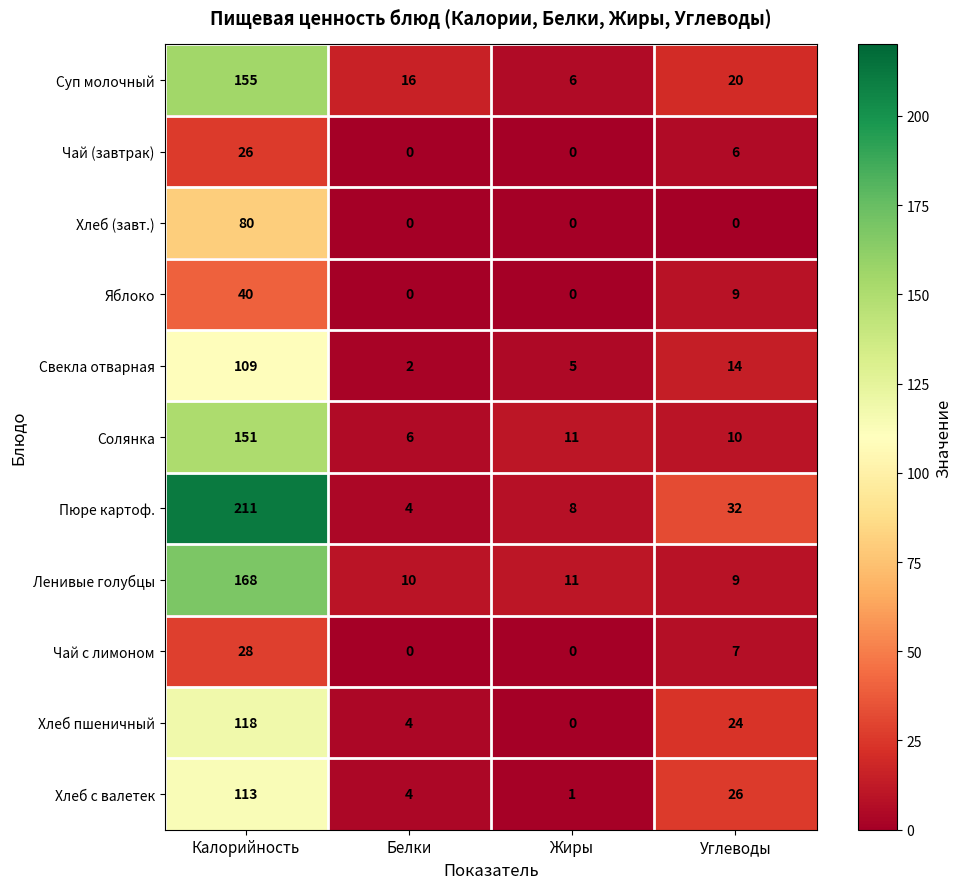

Which series changed the most between Калорийность and Углеводы?

Пюре картоф.